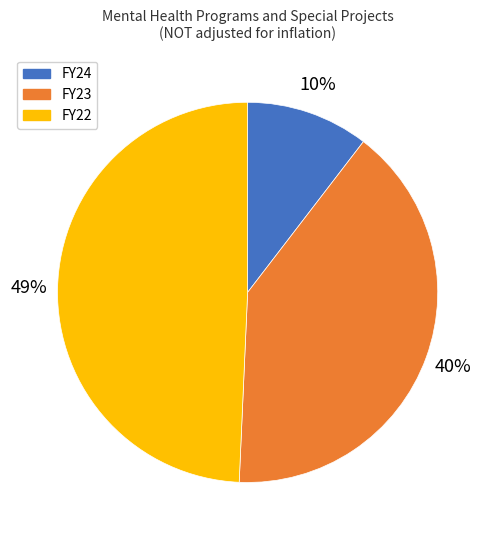

Which has a higher value, FY22 or FY23?

FY22